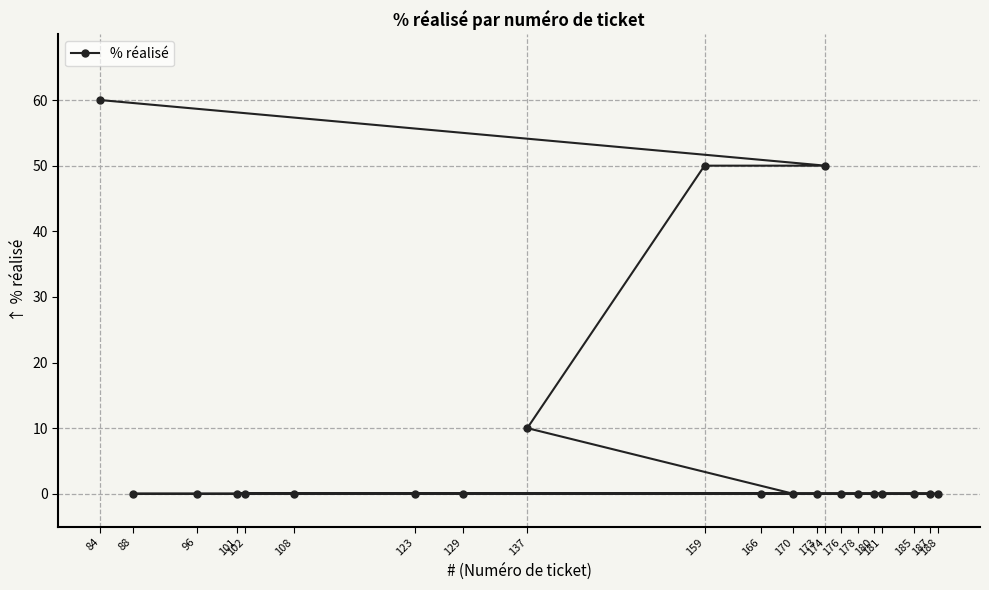

Reading right to left, transcribe all the data shown in this chart.

188=0	187=0	185=0	181=0	180=0	178=0	176=0	174=50	173=0	170=0	166=0	159=50	137=10	129=0	123=0	108=0	102=0	101=0	96=0	88=0	84=60